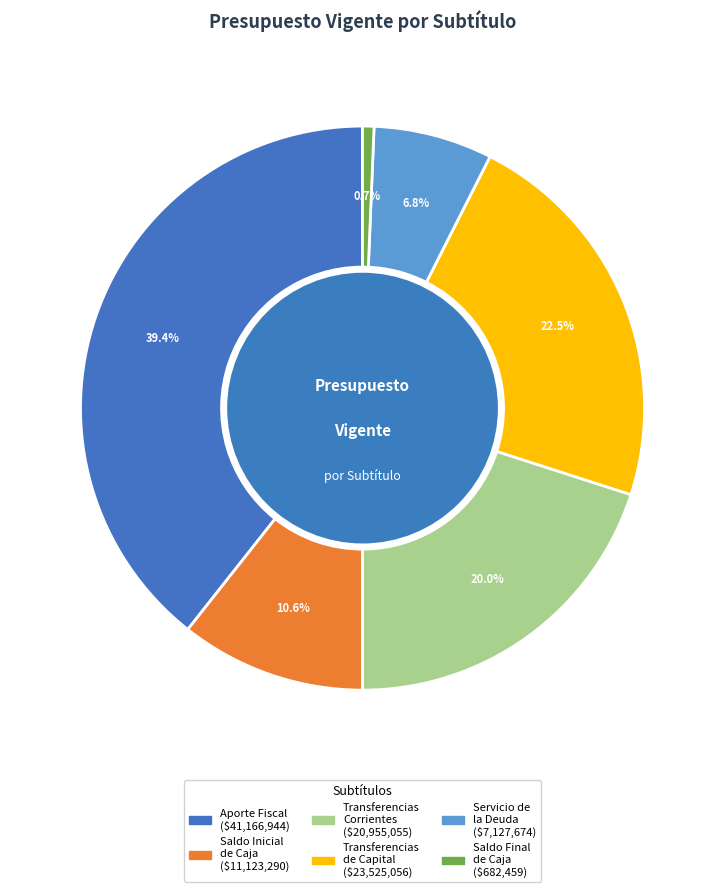

Does any single category account for the majority?

No